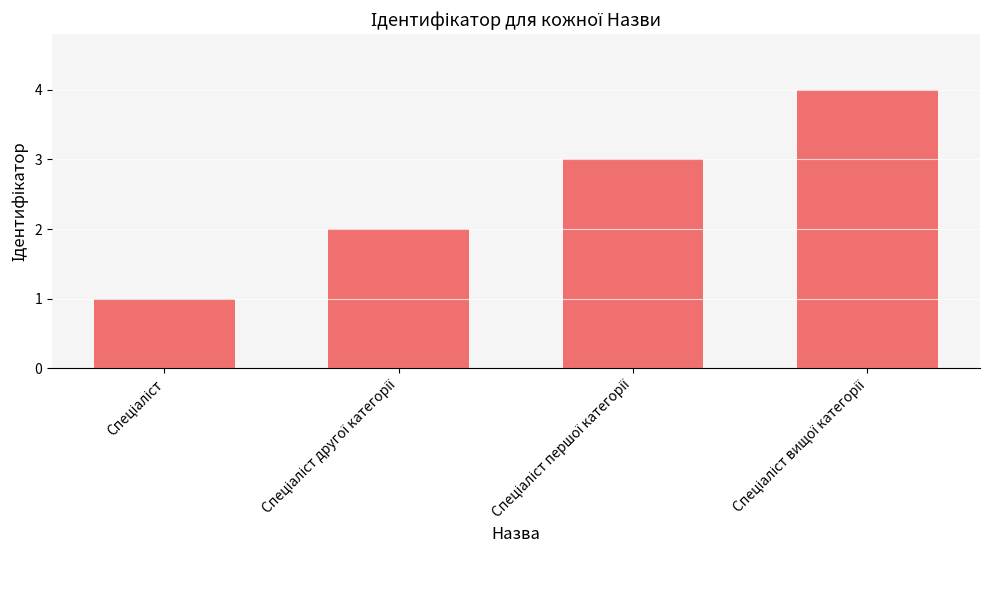

What is the maximum value shown in the chart?

4